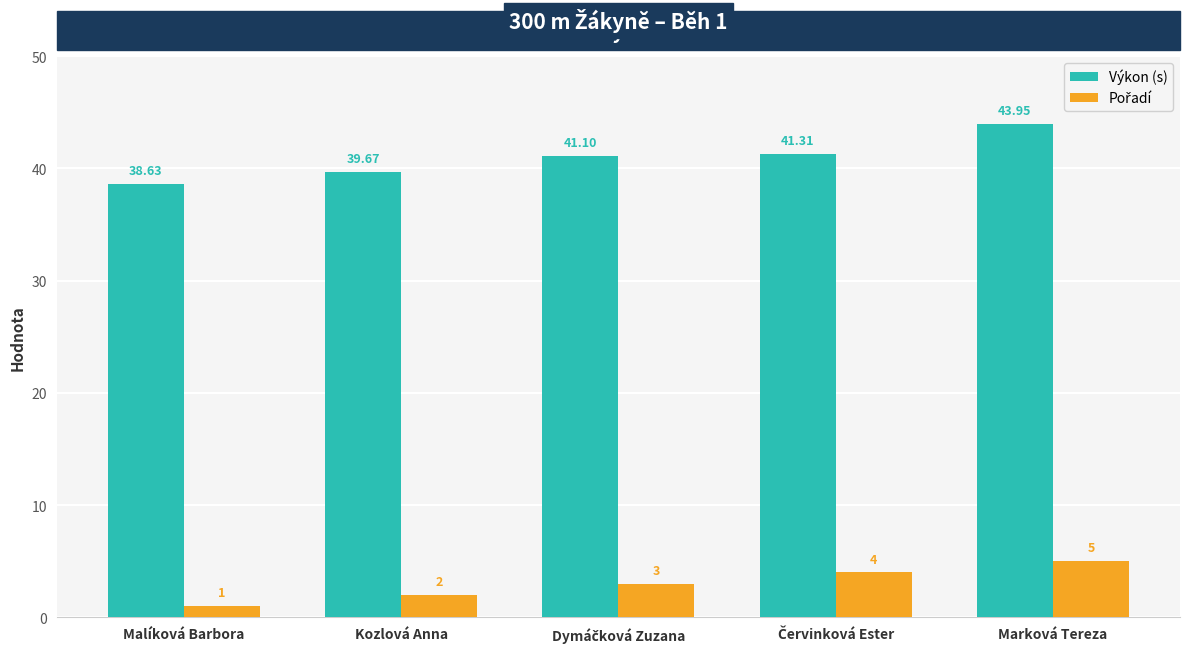

Which category has the highest value across all series?

Marková Tereza